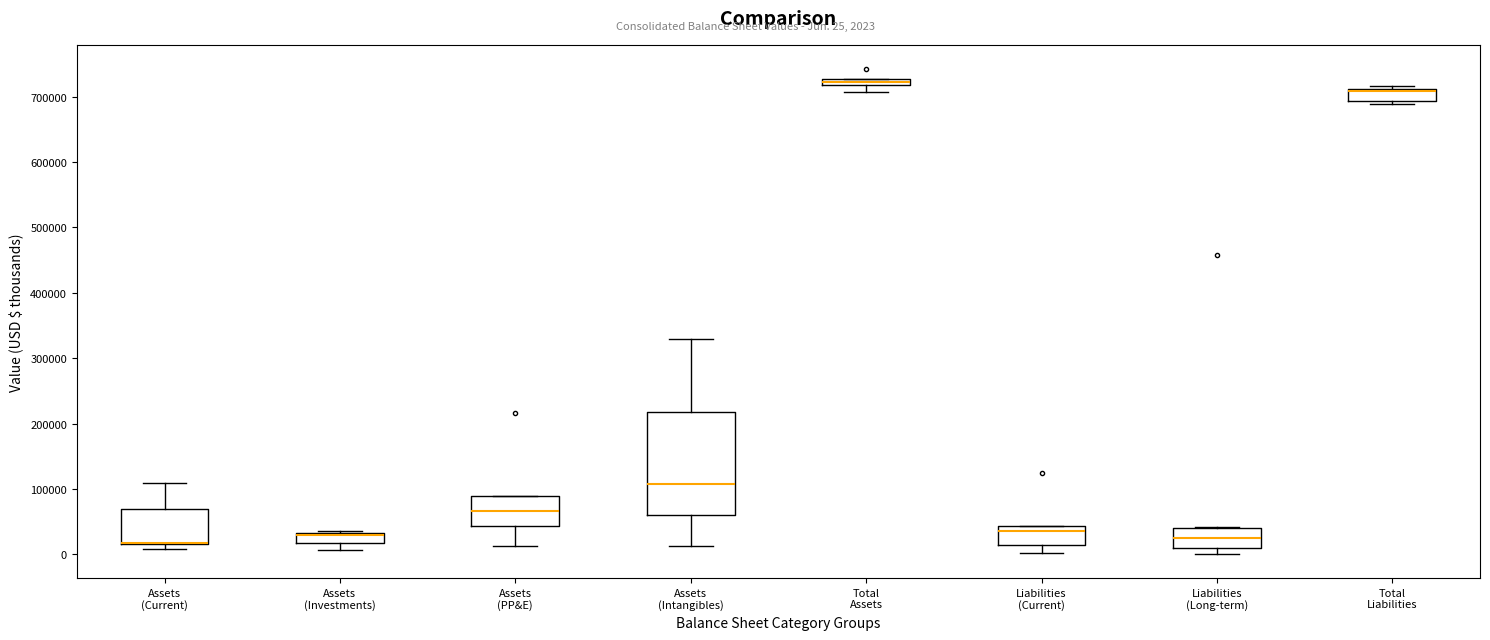

Where is the lower edge of the box for Liabilities (Long-term) on the y-axis? The values are not printed on the chart, so give them approximately, as read against the axis.

10000